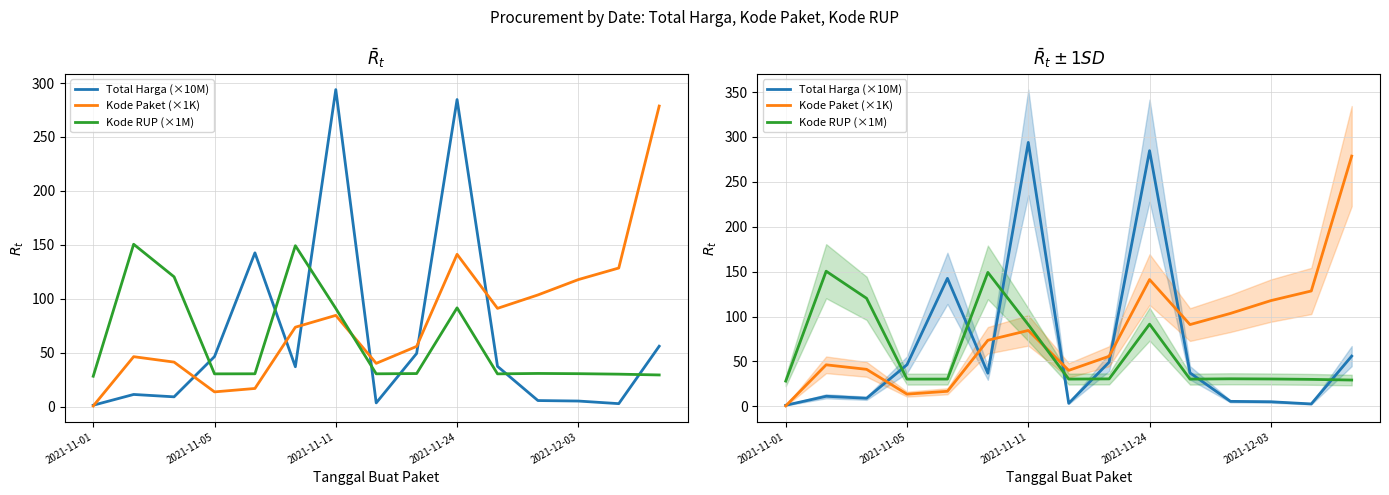

Does the chart have visible grid lines?

Yes